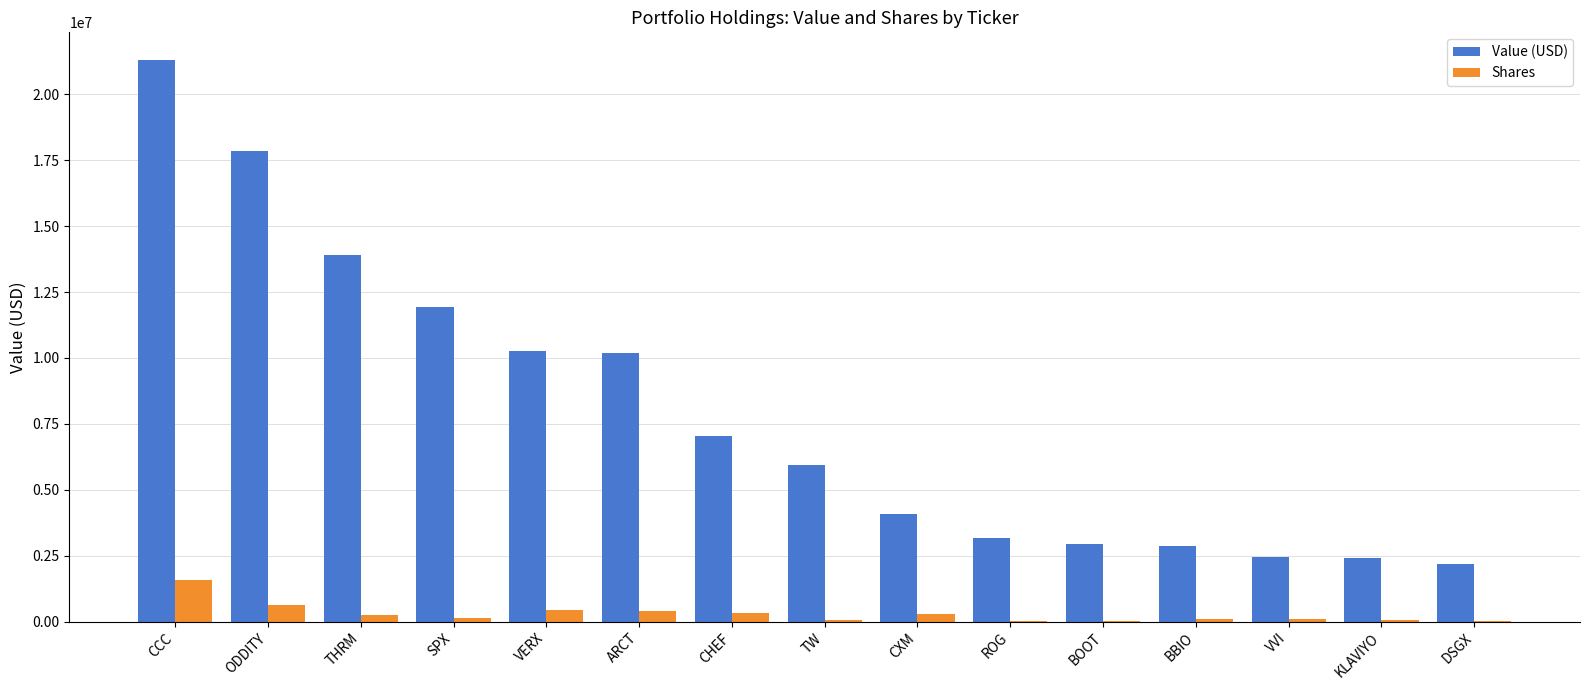

True or false: Value (USD) has a value of 10190924 at ARCT.

True